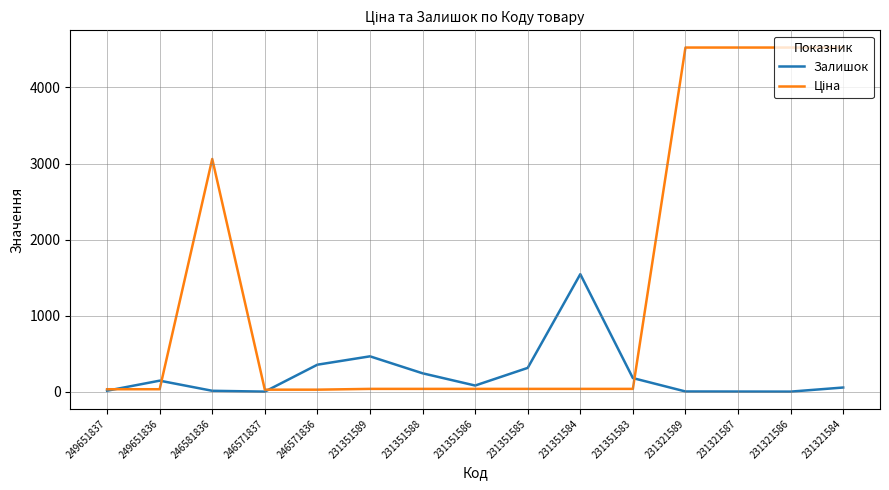

What is the spread (max minus min) of values at 231351583?

142.0